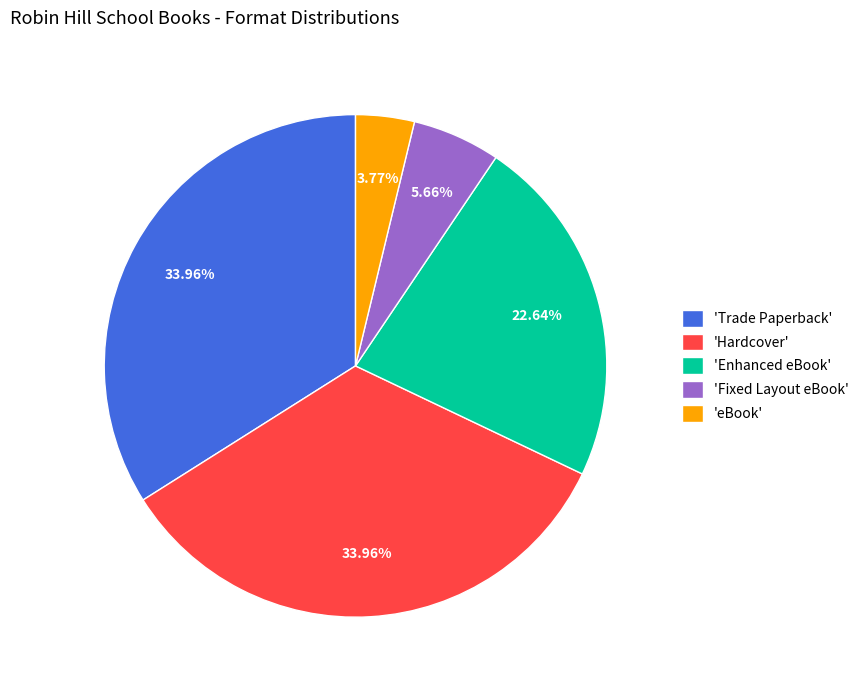

Which slice is the smallest?

'eBook'